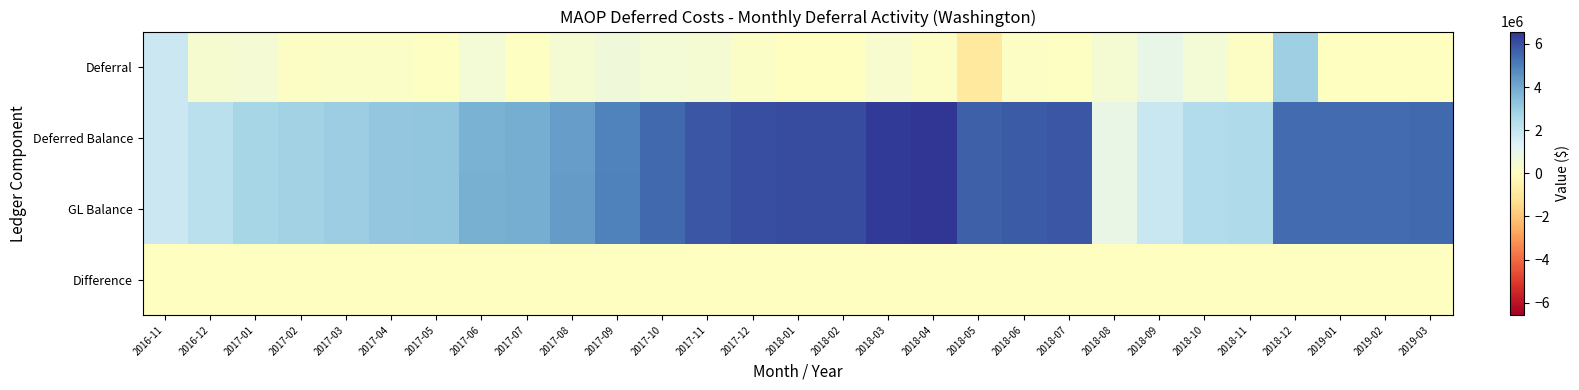

What is the minimum value shown in the chart?

-920500.7